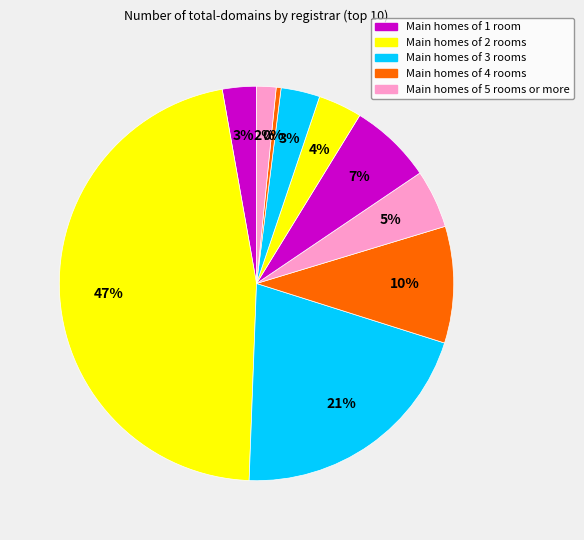

Does any single category account for the majority?

No